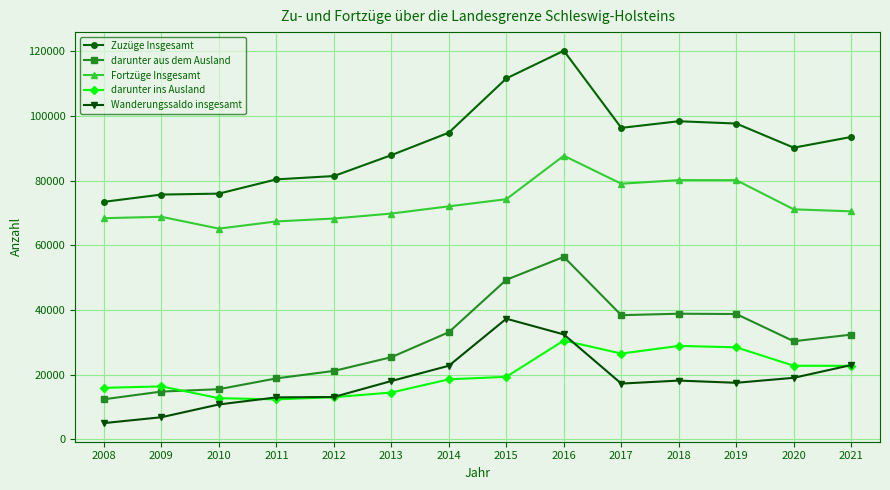

Where is the first local minimum for Fortzüge Insgesamt?

2010